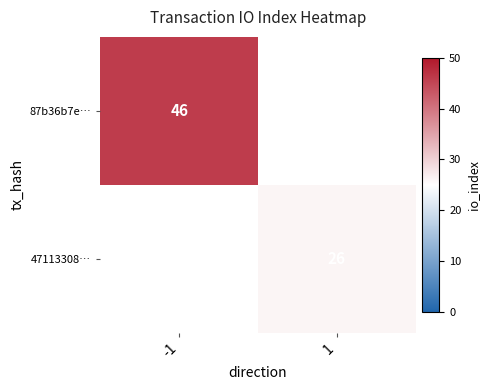

At which category does the chart reach its peak across all series?

-1